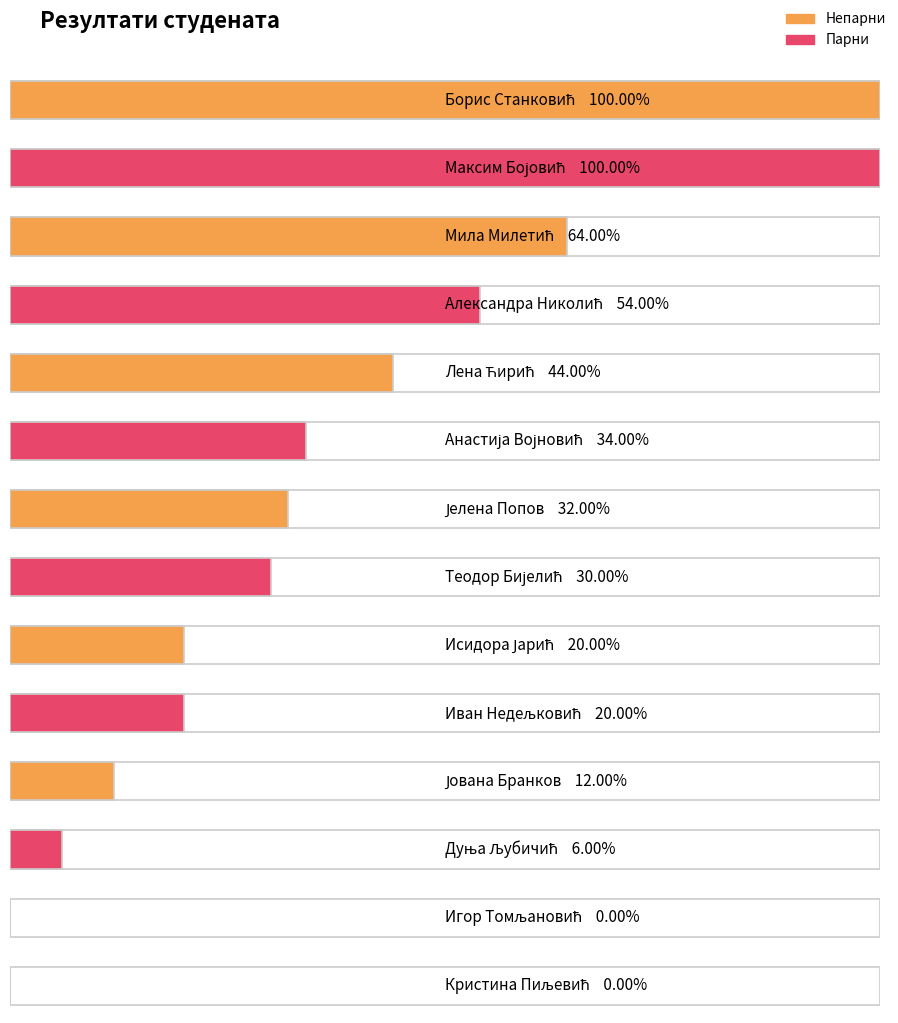

How many bars are there in total?

14